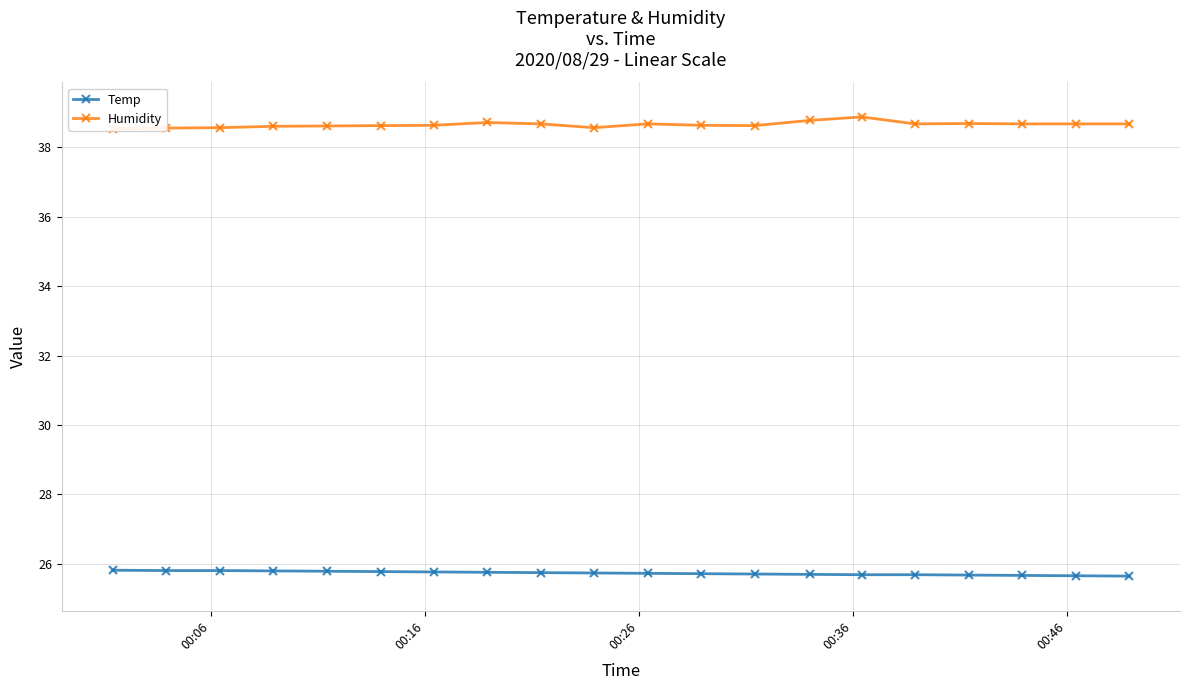

At how many categories does at least one series exceed 38?

20